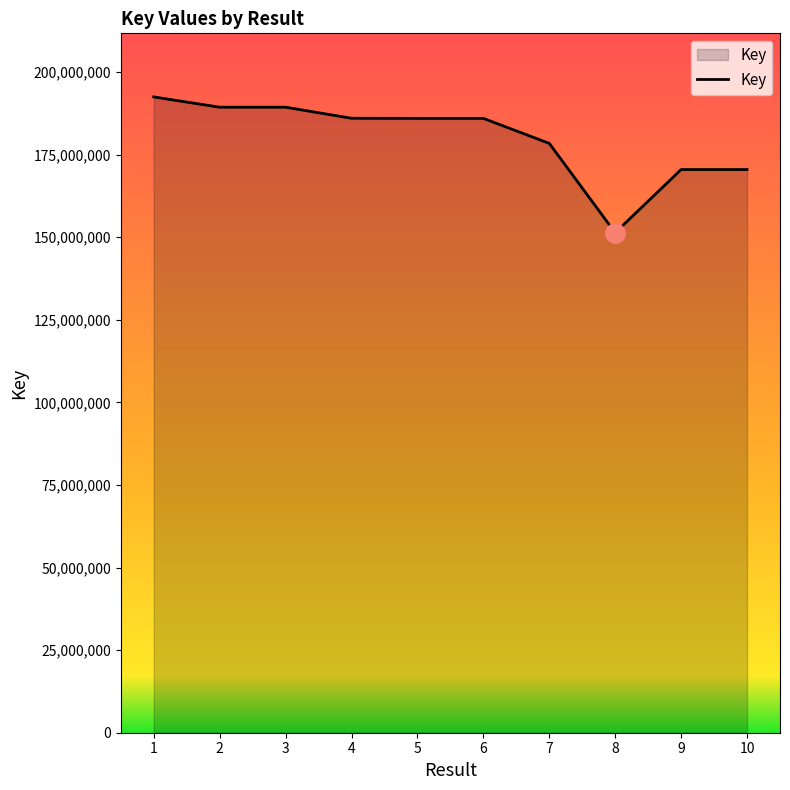

The value at 1 is 192496098. True or false?

True